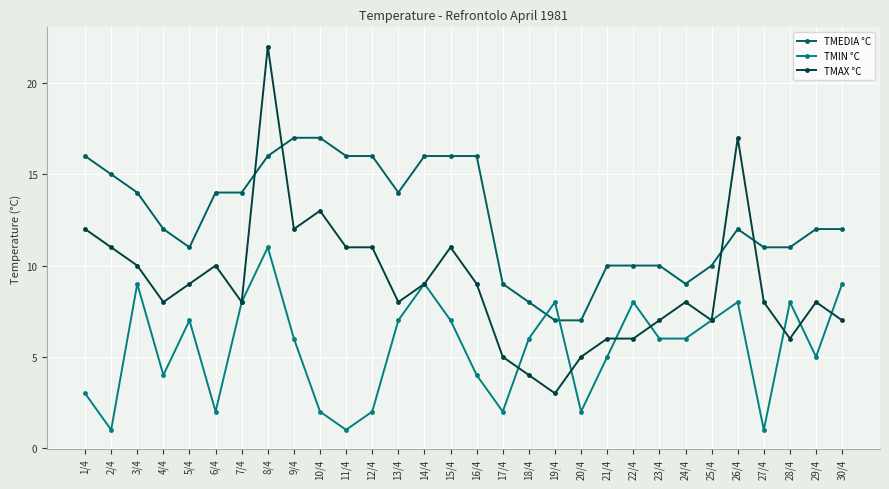

What is the label of the 10th point from the right?

21/4